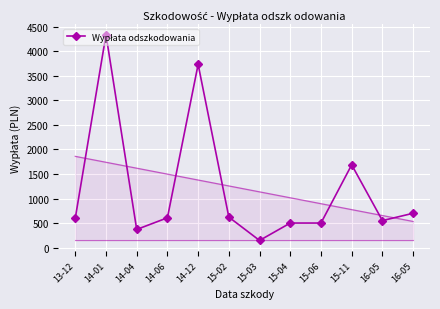

At which category does the chart reach its minimum across all series?

15-03